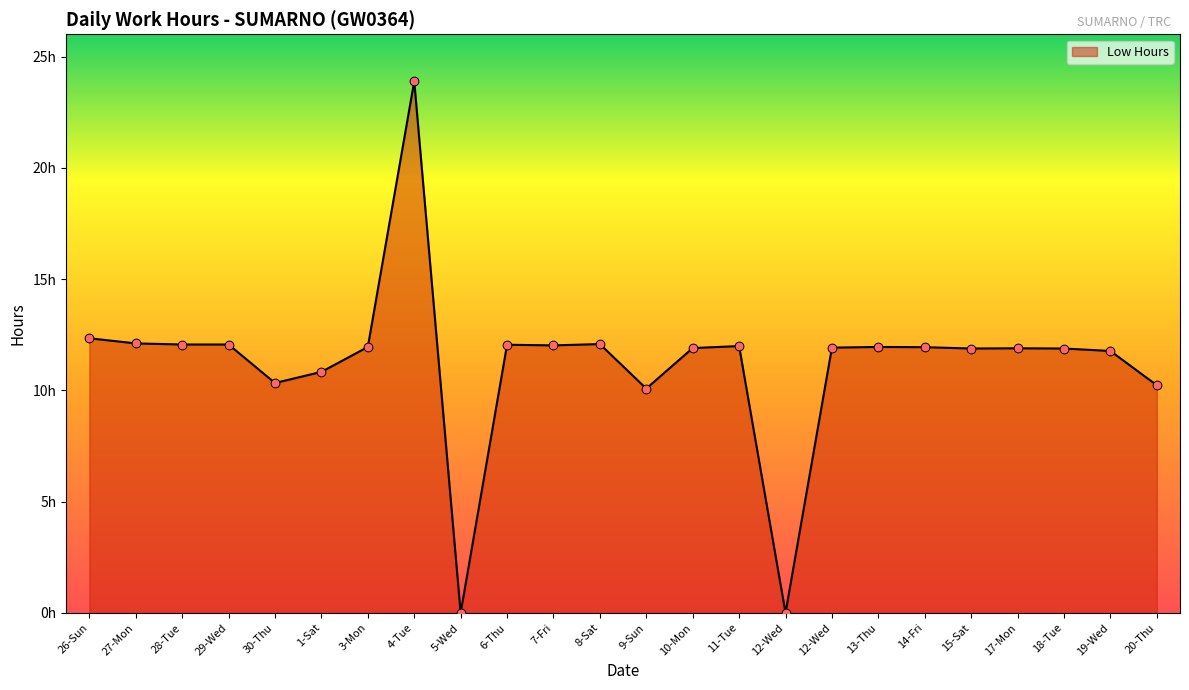

What is the change in value from 28-Tue to 18-Tue?

-0.2